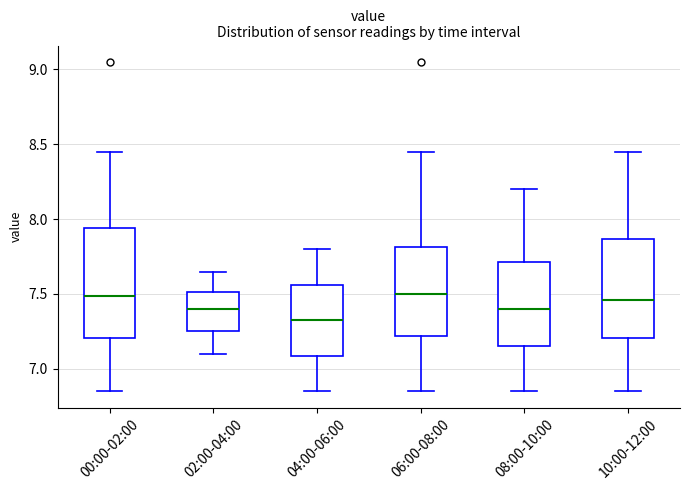

Comparing the boxes themselves (not the whiskers), which one is the tallest?

00:00-02:00